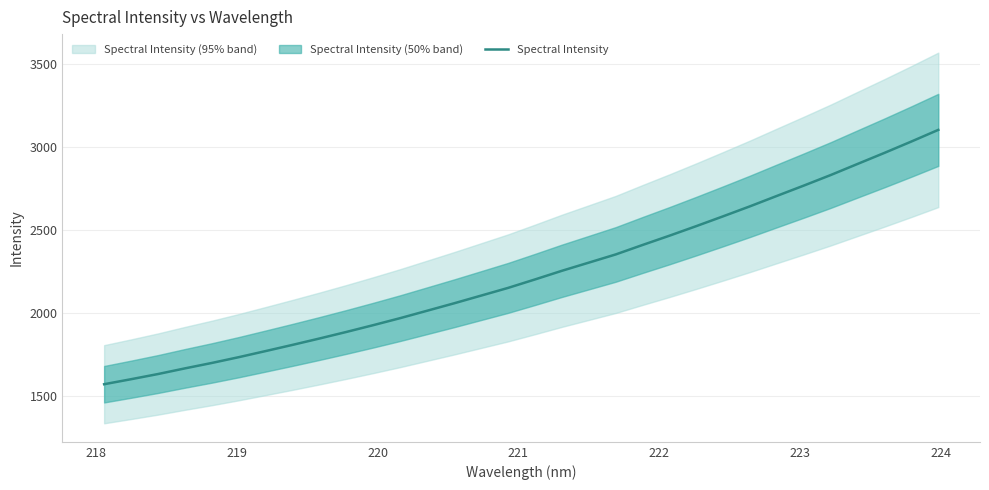

What is the lowest value of the Spectral Intensity series?

1569.0